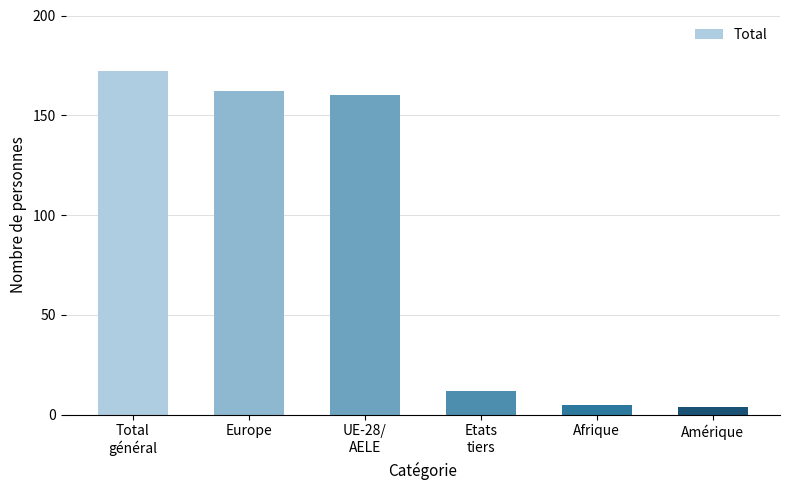

What is the difference between the maximum and minimum values?

168